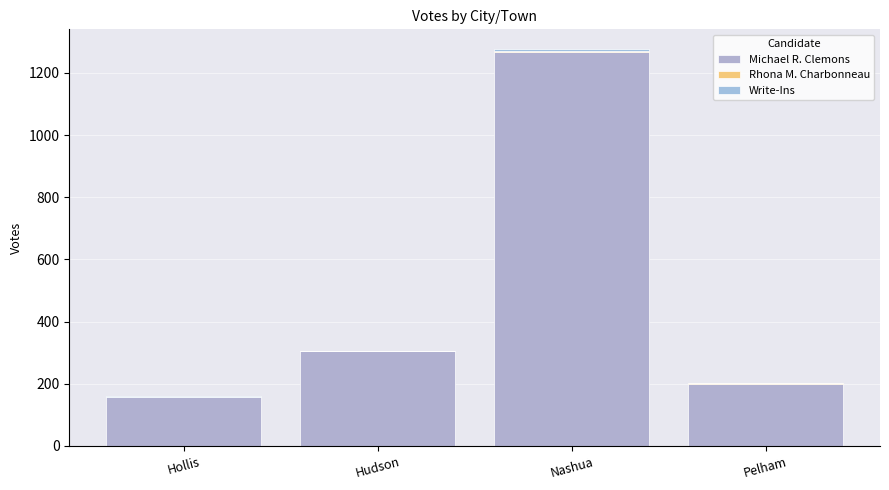

Is it true that Write-Ins equals 2 at Hollis?

True